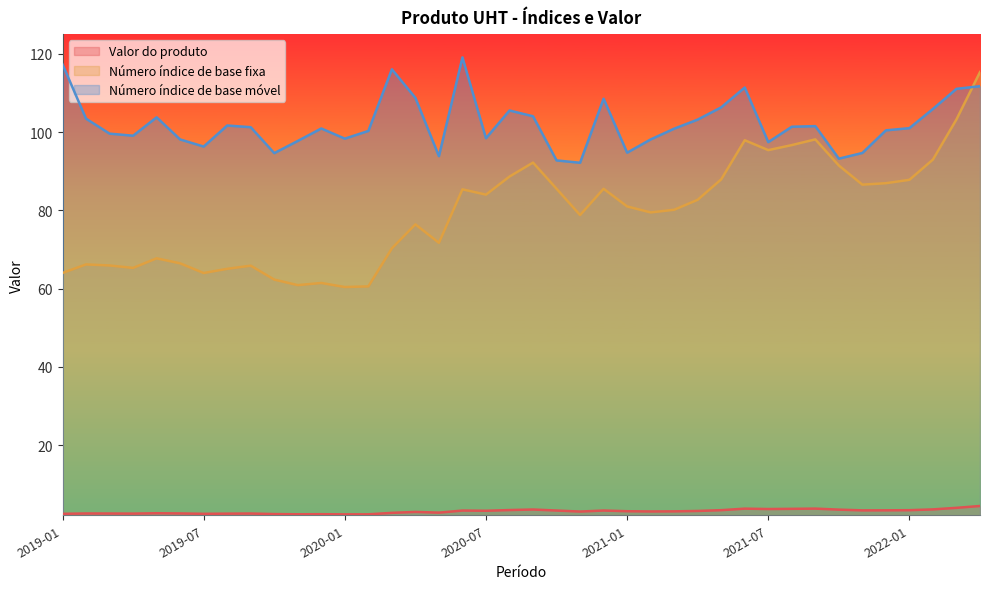

How many lines are shown in the chart?

3